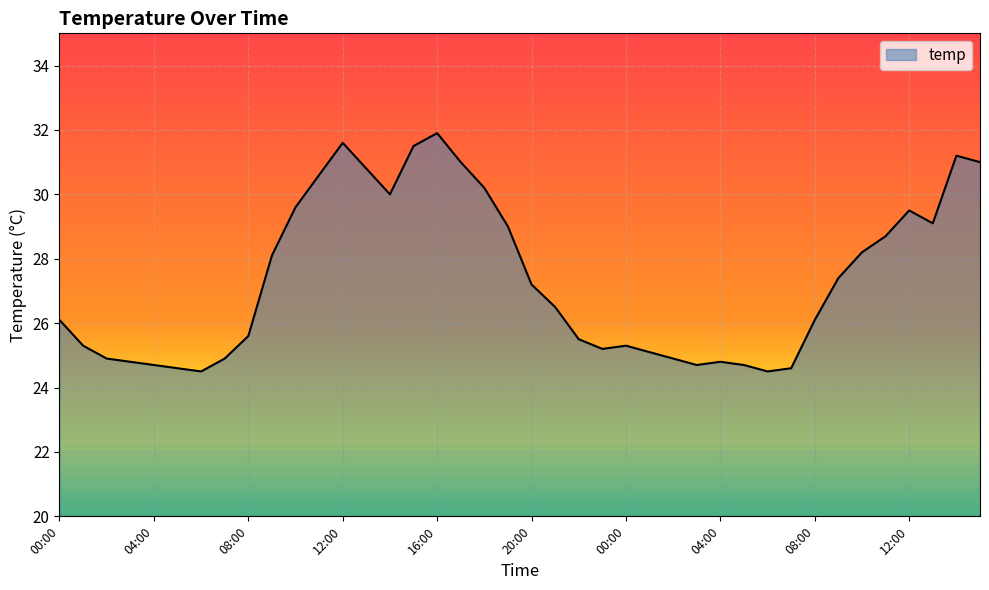

What is the difference between the maximum and minimum values?

7.4